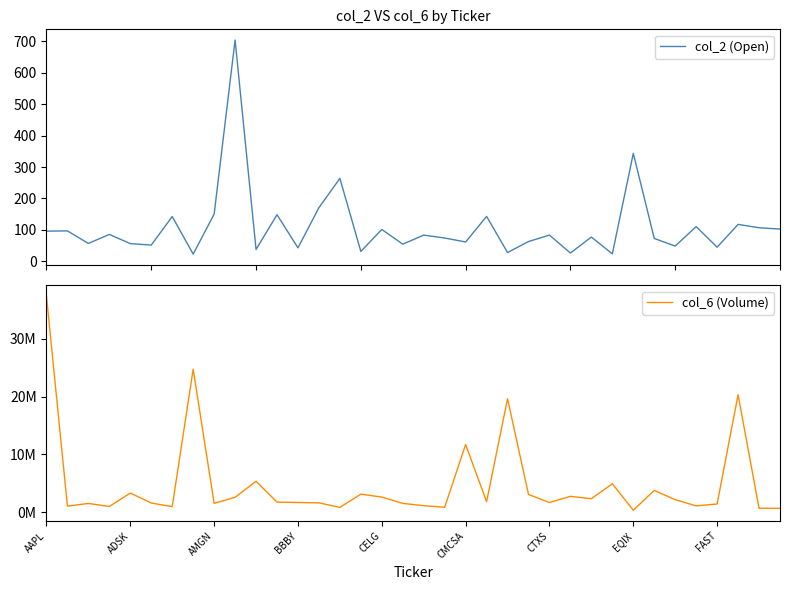

True or false: col_2 (Open) and col_6 (Volume) intersect in this chart.

False